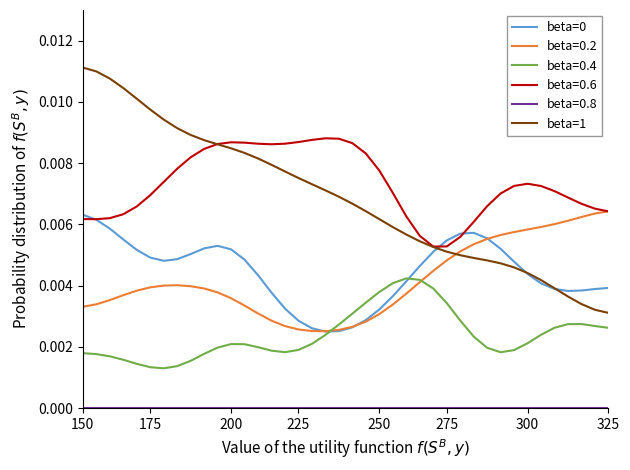

Which series has the largest range (max minus min)?

beta=1